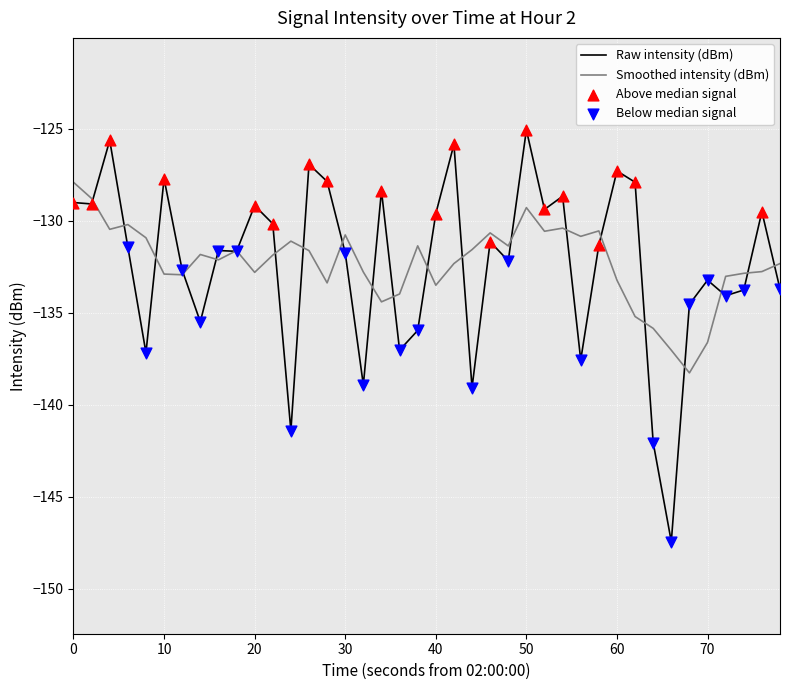

Which series has the widest spread of values?

Raw intensity (dBm)